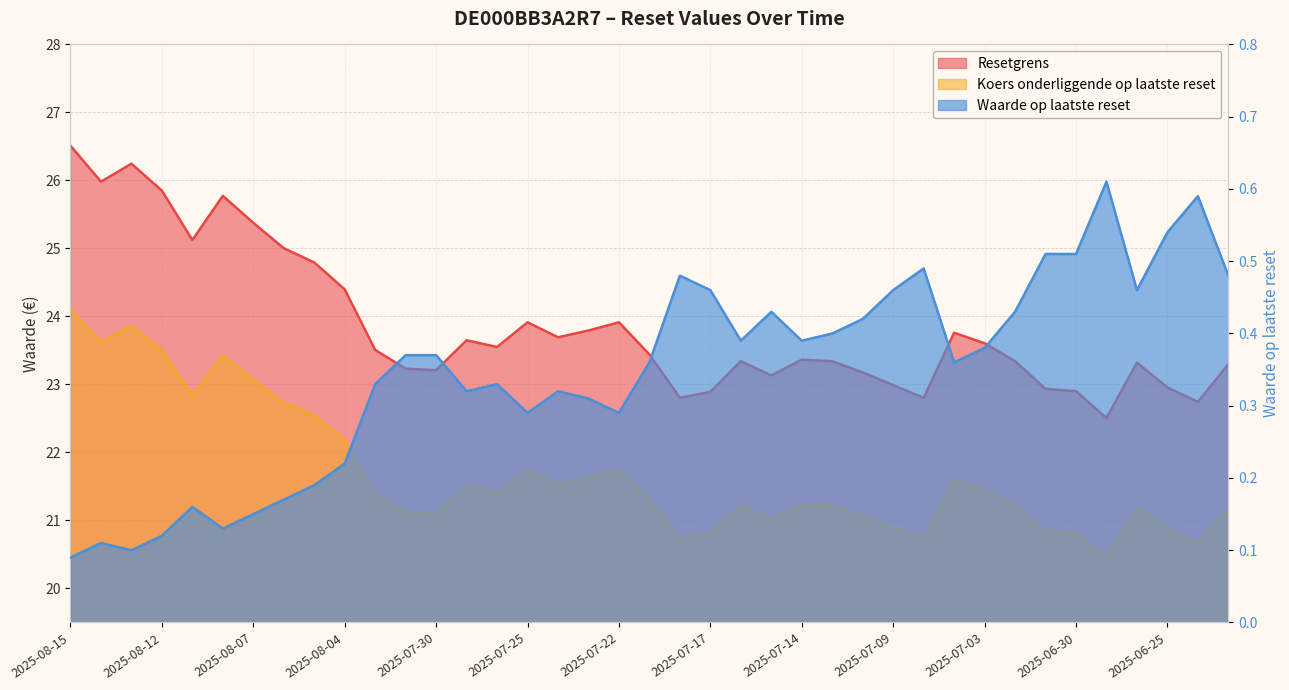

Reading right to left, transcribe all the data shown in this chart.

Resetgrens: 23.3	22.7	23.0	23.3	22.5	22.9	22.9	23.3	23.6	23.8	22.8	23.0	23.2	23.3	23.4	23.1	23.3	22.9	22.8	23.4	23.9	23.8	23.7	23.9	23.6	23.6	23.2	23.2	23.5	24.4	24.8	25.0	25.4	25.8	25.1	25.9	26.2	26.0	26.5
Koers onderliggende op laatste reset: 21.2	20.7	20.9	21.2	20.5	20.8	20.9	21.2	21.5	21.6	20.7	20.9	21.1	21.2	21.2	21.0	21.2	20.8	20.7	21.3	21.7	21.6	21.5	21.7	21.4	21.5	21.1	21.1	21.4	22.2	22.5	22.7	23.1	23.4	22.8	23.5	23.9	23.6	24.1
Waarde op laatste reset: 0.5	0.6	0.5	0.5	0.6	0.5	0.5	0.4	0.4	0.4	0.5	0.5	0.4	0.4	0.4	0.4	0.4	0.5	0.5	0.4	0.3	0.3	0.3	0.3	0.3	0.3	0.4	0.4	0.3	0.2	0.2	0.2	0.1	0.1	0.2	0.1	0.1	0.1	0.1